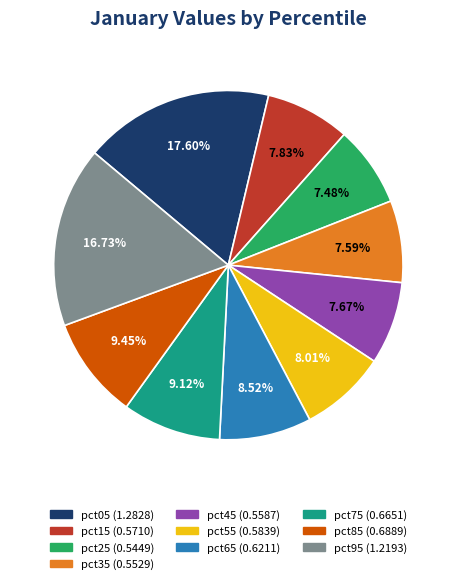

Does pct25 account for over 50% of the chart?

No